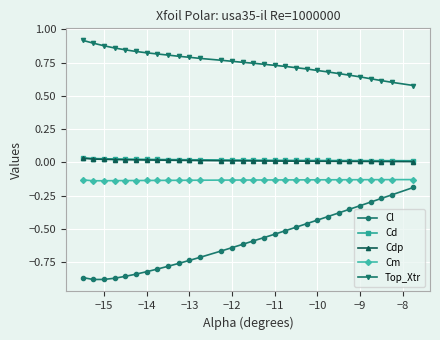

Which series has the largest range (max minus min)?

Cl